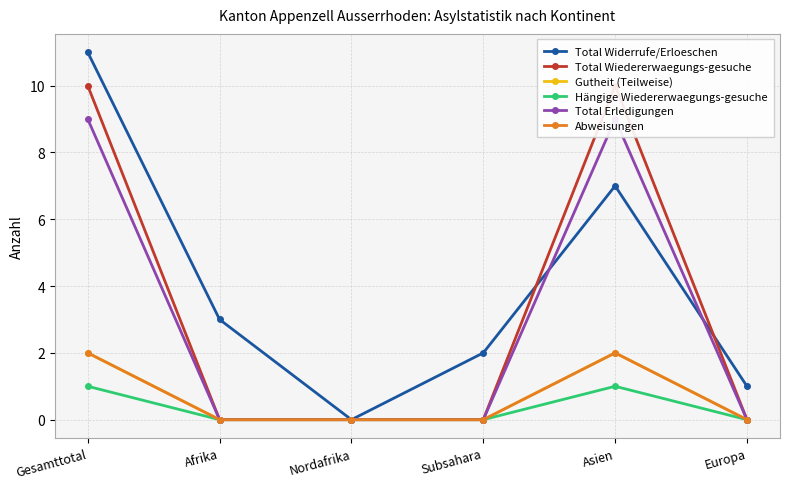

Which series has the largest total across all categories?

Total Widerrufe/Erloeschen